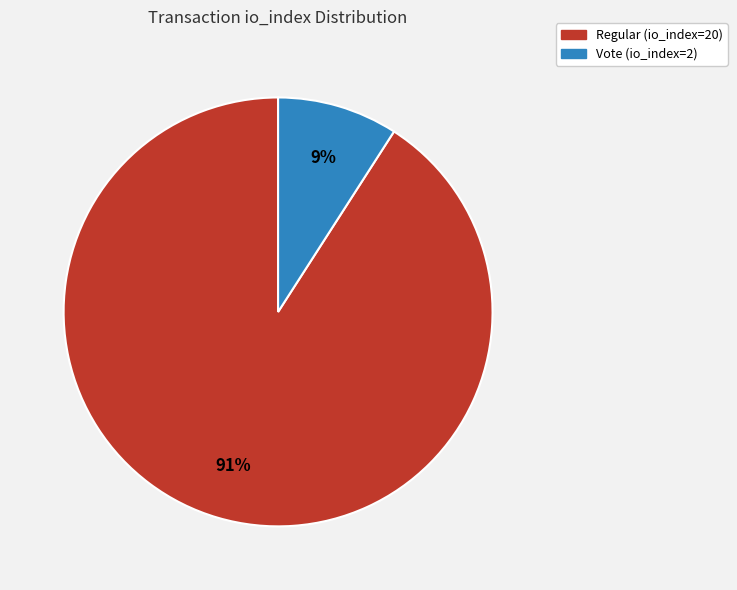

What percentage is the Regular (io_index=20) slice, to the nearest percent?

91%